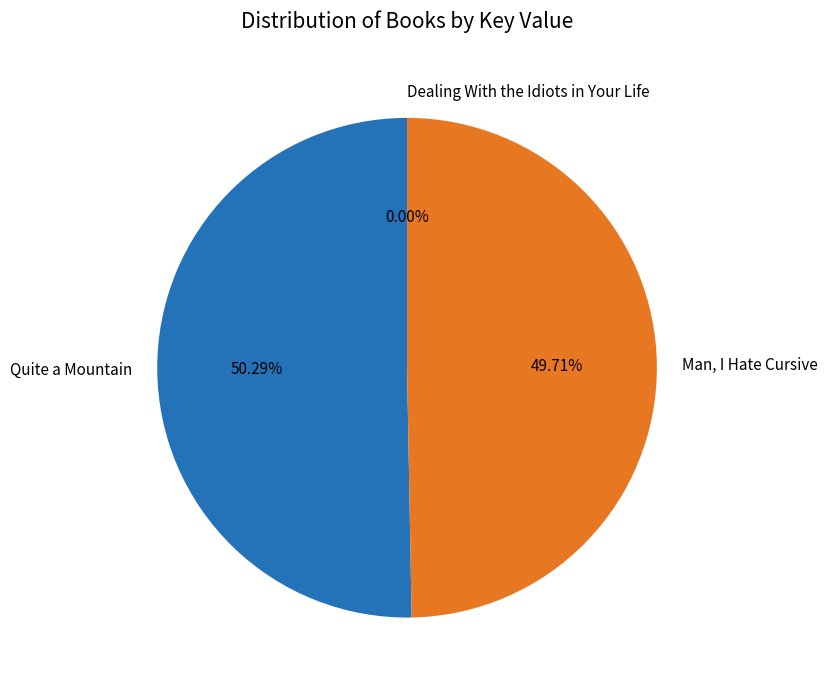

To the nearest percent, what portion does Man, I Hate Cursive represent?

50%